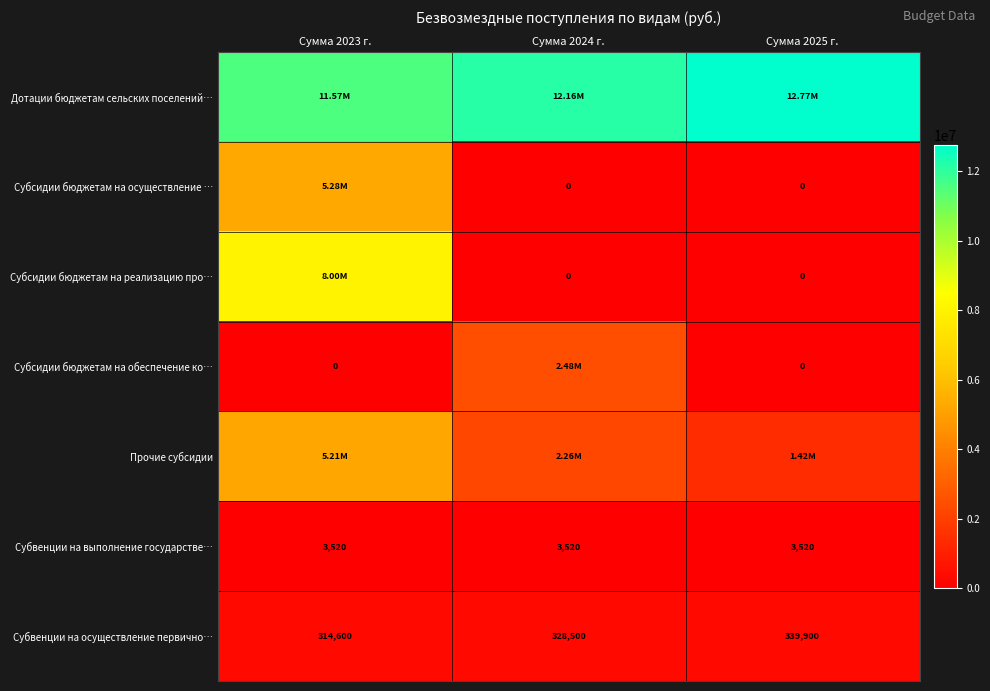

Which category has the highest value in the Субсидии бюджетам на осуществление … series?

Сумма 2023 г.